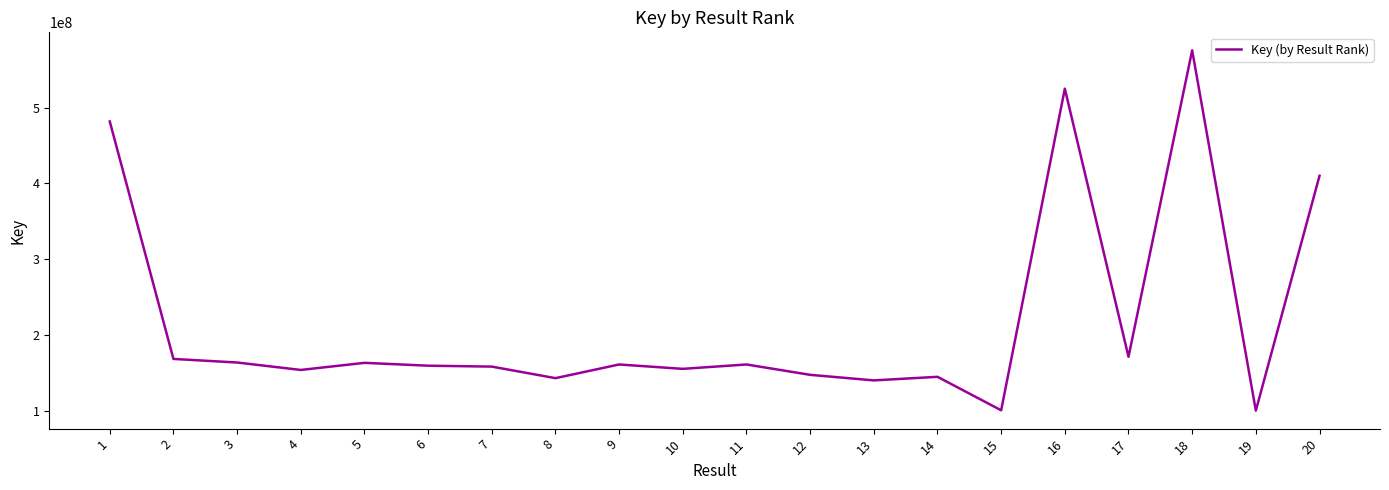

What is the minimum value shown in the chart?

100440420